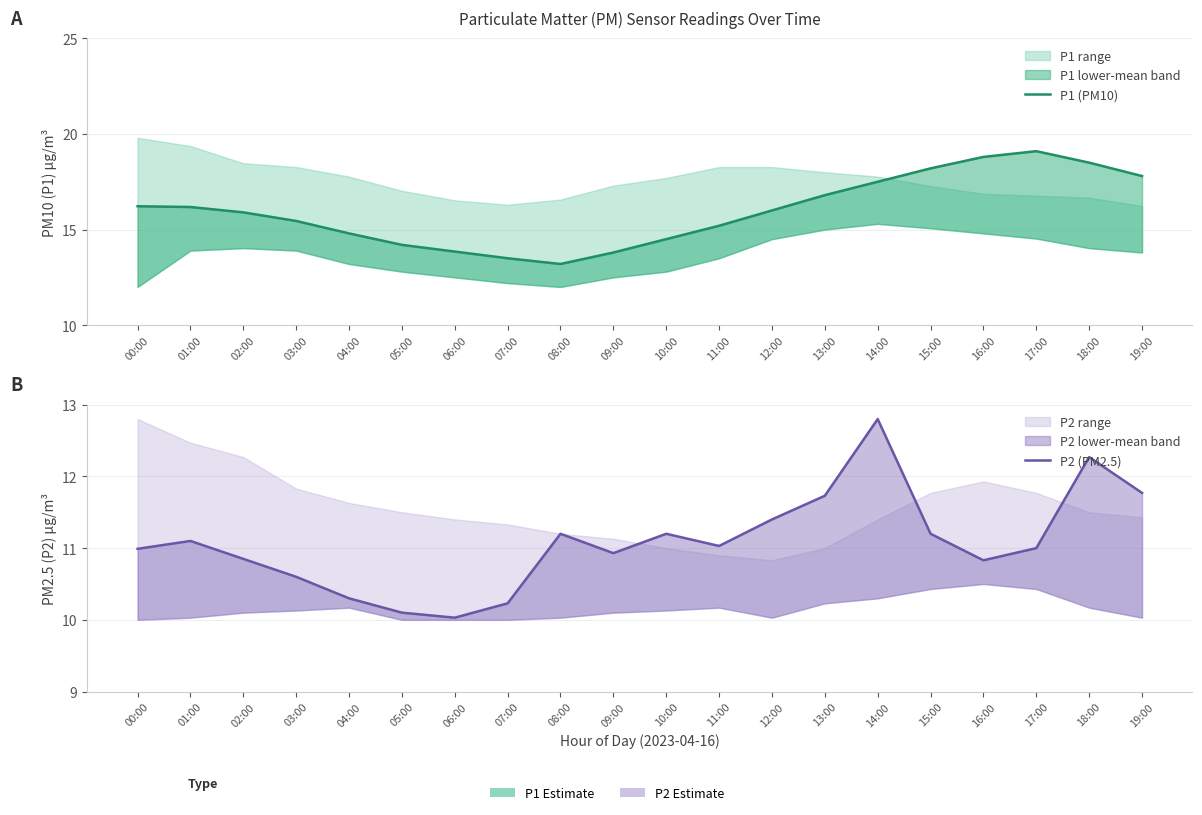

Which series changed the most between 04:00 and 13:00?

P1